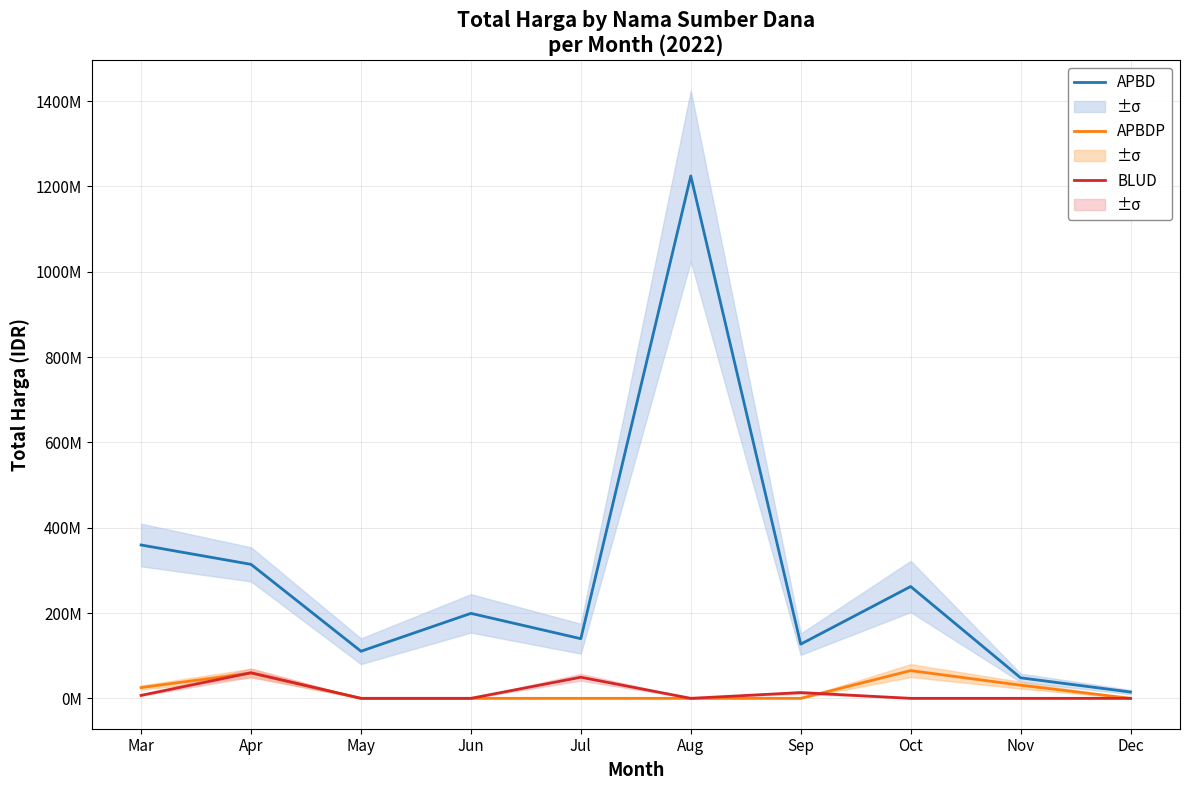

Is it true that APBD equals 14750000 at Dec?

True